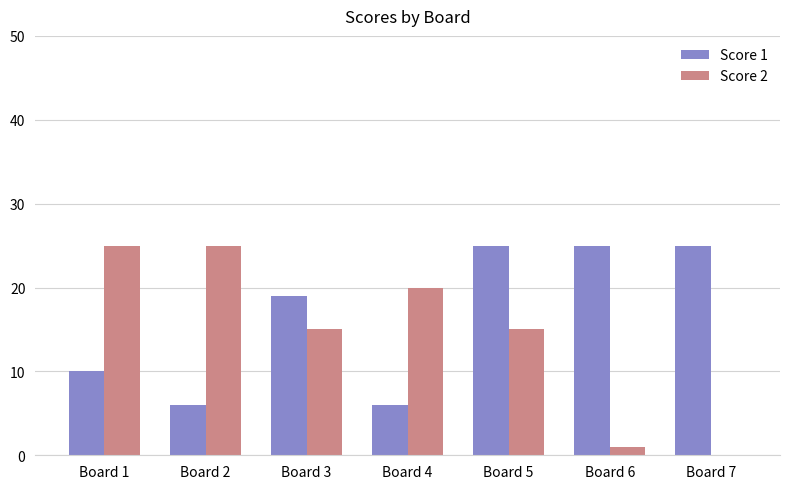

At which label does Score 2 first exceed 15?

Board 1